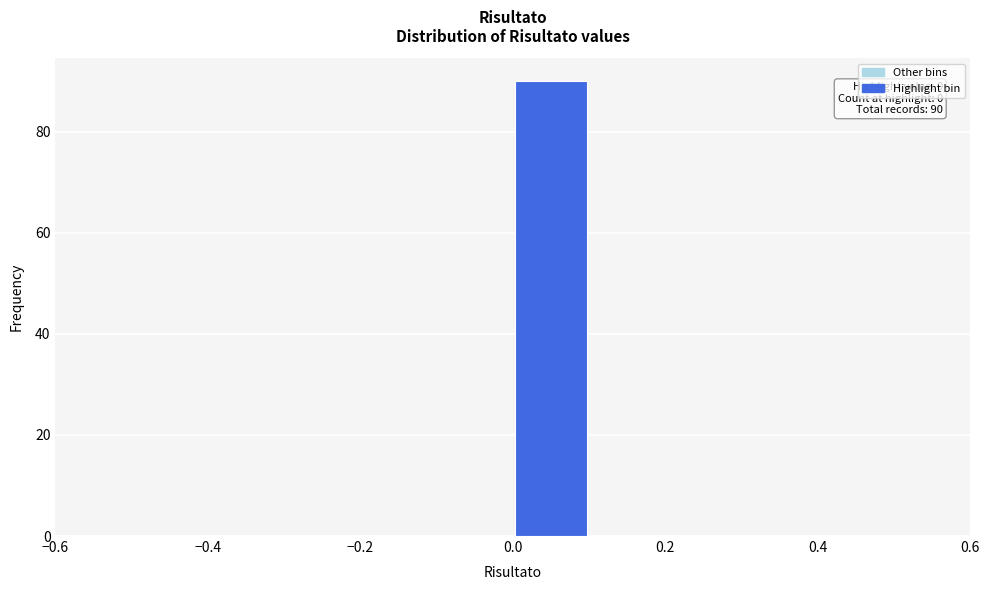

Which range on the x-axis has the tallest bar?

0.0 to 0.1